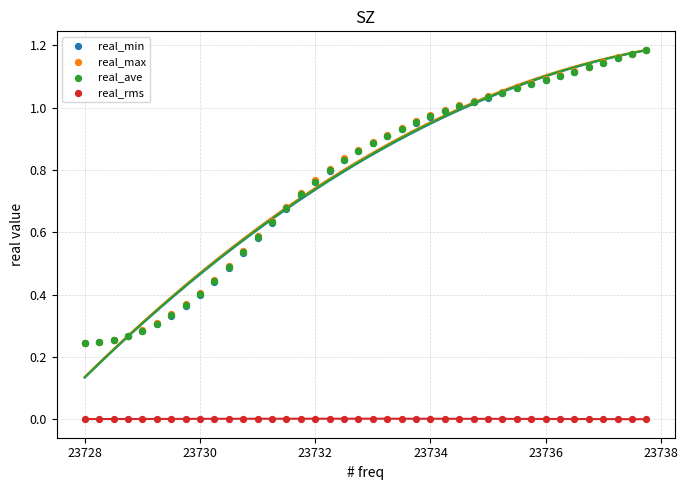

Which series reaches the minimum Y coordinate?

real_rms